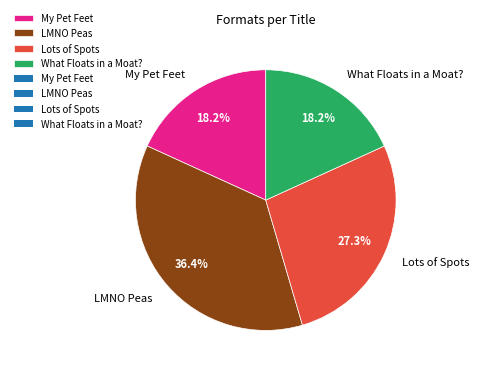

Is it true that LMNO Peas is 43% of the pie?

False